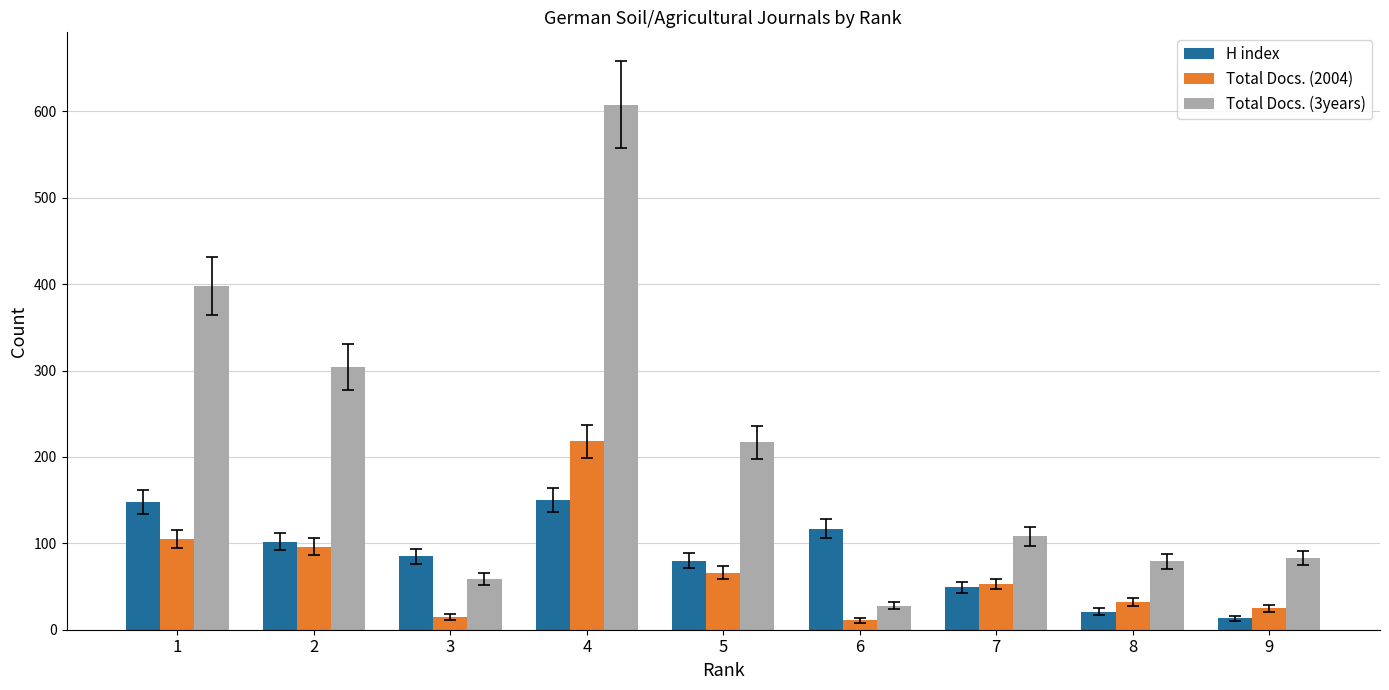

Which series changed the most between 2 and 4?

Total Docs. (3years)